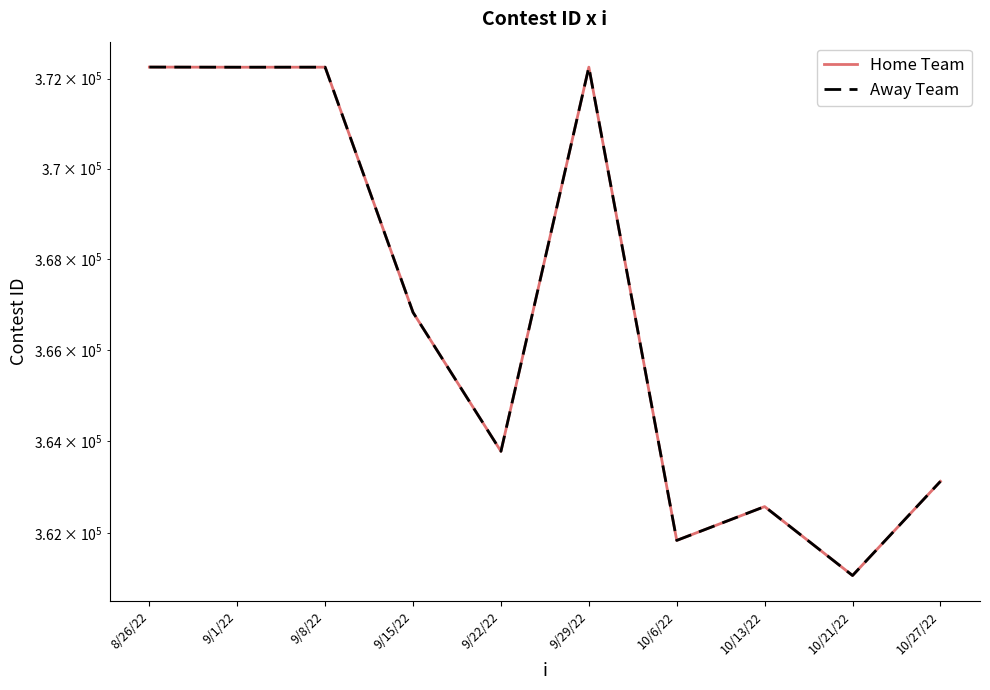

What are all the series names shown in the legend?

Home Team, Away Team